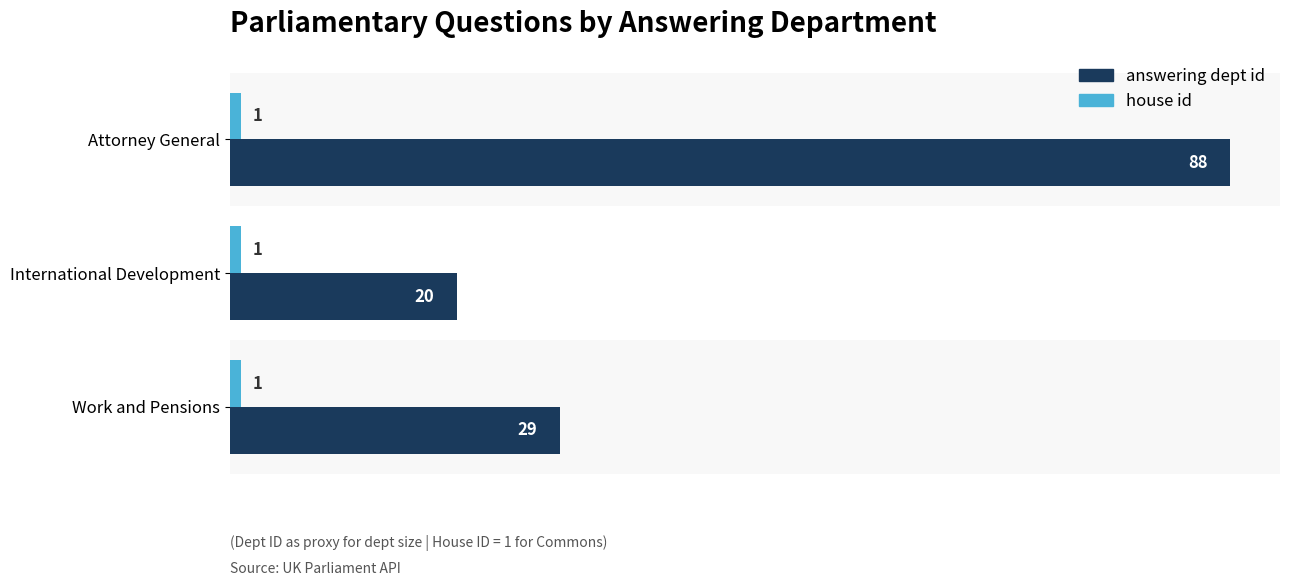

What is the greatest value displayed?

88